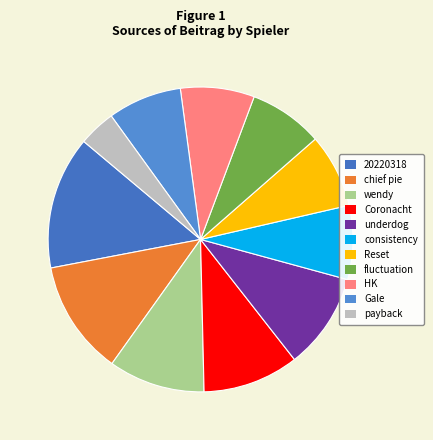

What is the ratio of the value at HK to the value at wendy?

0.8